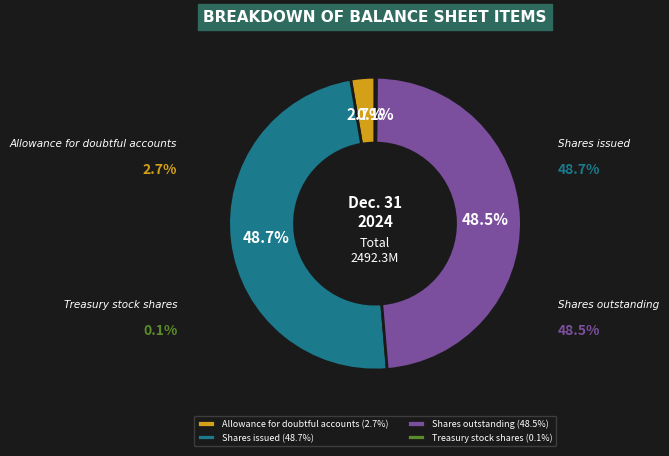

How many segments does this pie chart have?

4